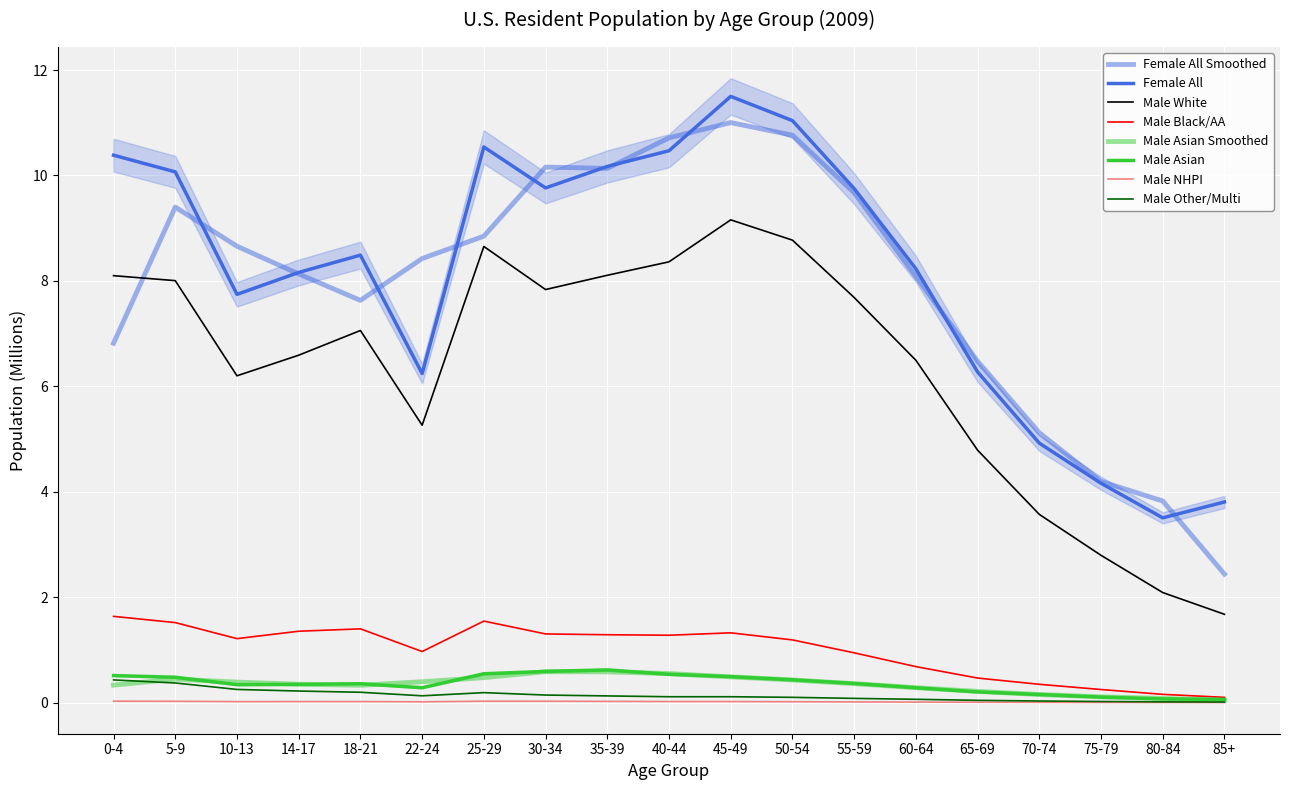

What is the average value of the Male White series?

6.4